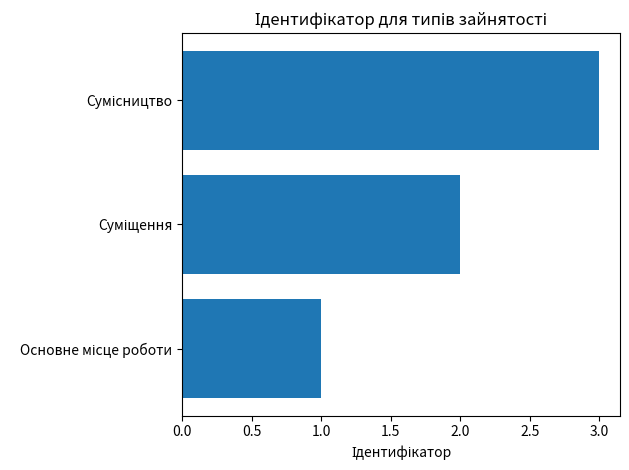

What is the greatest value displayed?

3